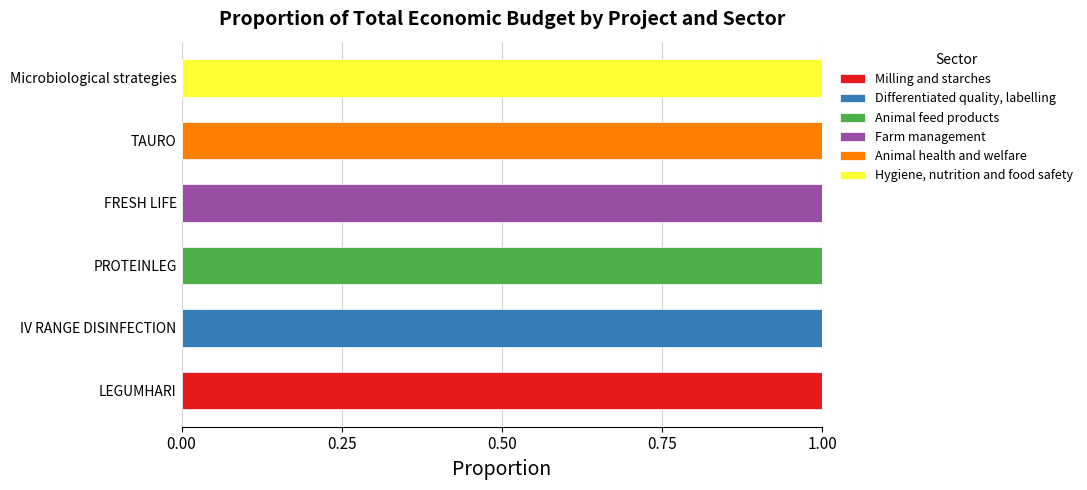

Which category has the highest value in the Milling and starches series?

LEGUMHARI